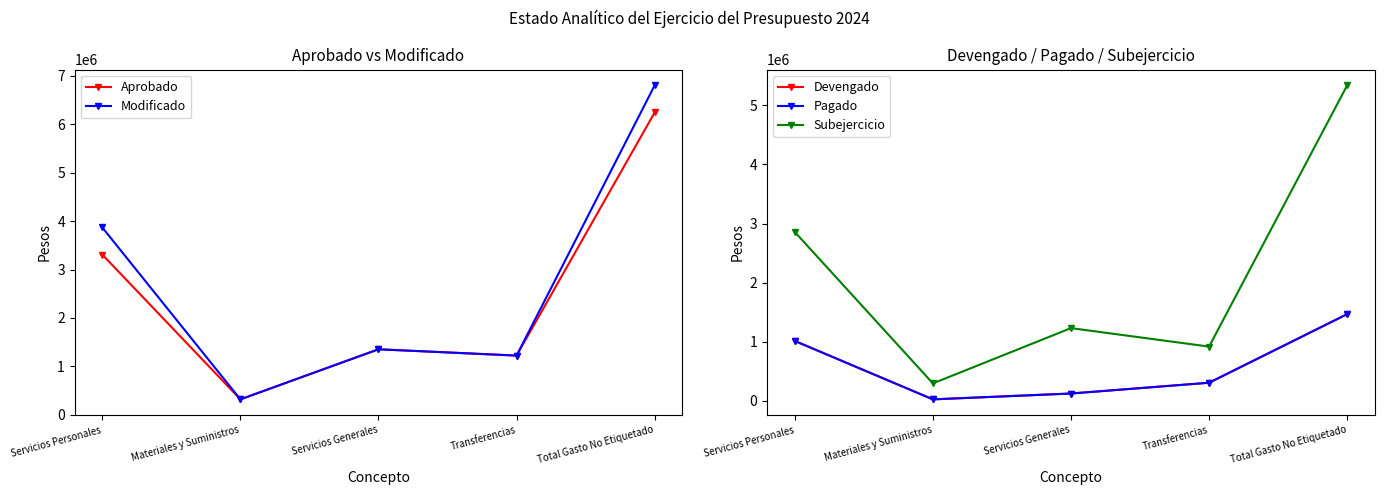

Which series changed the most between Servicios Personales and Materiales y Suministros?

Modificado